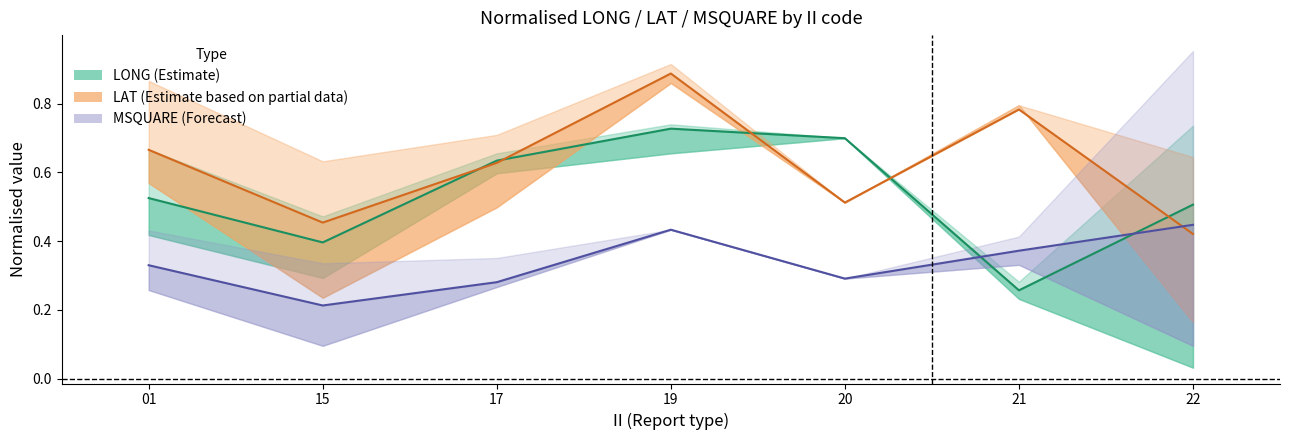

How many intersections are there between MSQUARE (Forecast) and LONG (Estimate)?

2